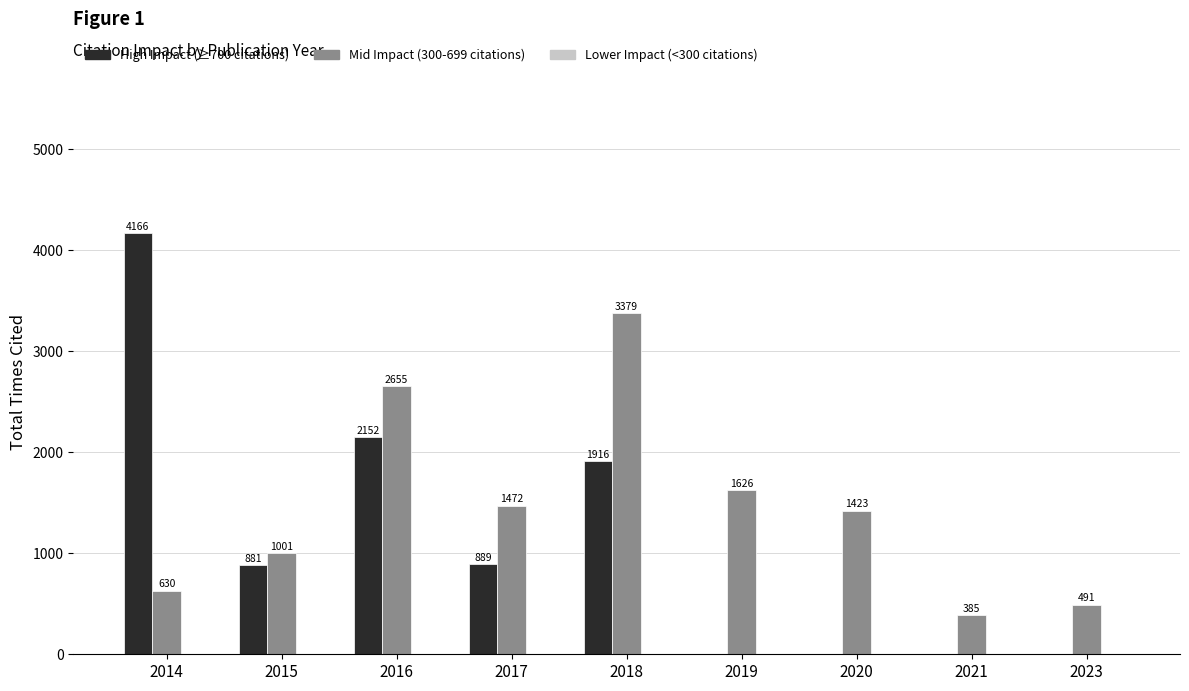

Which series has the largest total across all categories?

Mid Impact (300-699 citations)